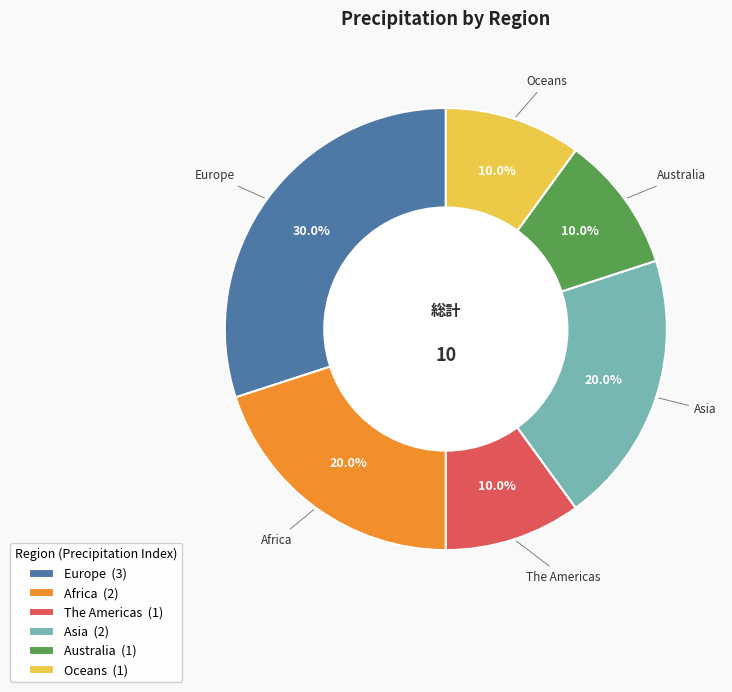

Combined, what portion of the pie is Africa and Europe?

50.0%